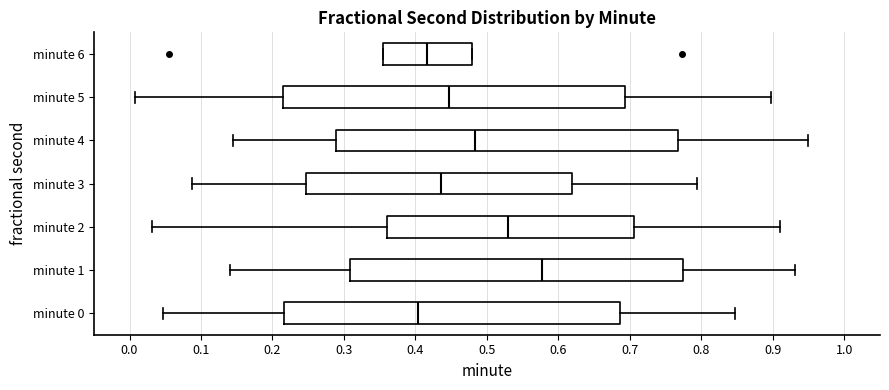

Which box has the furthest to the left median line?

minute 0